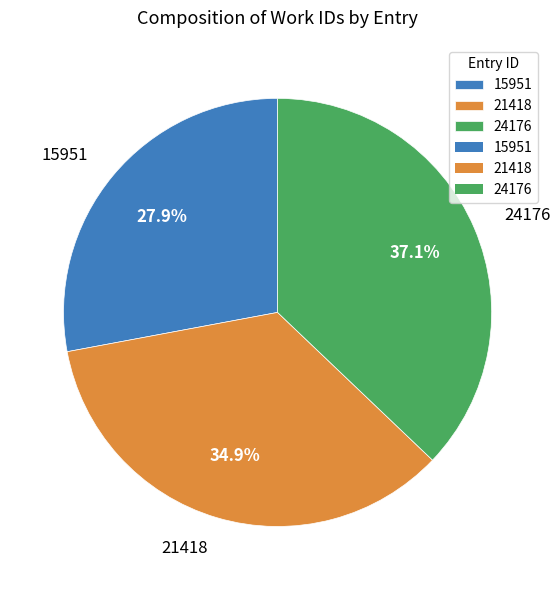

Which has a higher value, 15951 or 21418?

21418